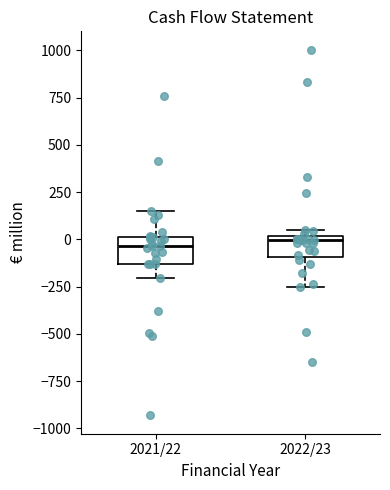

Reading left to right, transcribe this box plot: for each box, give where its median line is, the range the box spans, and where its two whiskers end, as read against the y-axis. The values are not printed on the chart, so give them approximately, as read against the axis.

2021/22: median -50, box -150 to 0, whiskers -200 to 150
2022/23: median 0 (just below the box's upper edge), box -100 to 0, whiskers -250 to 50